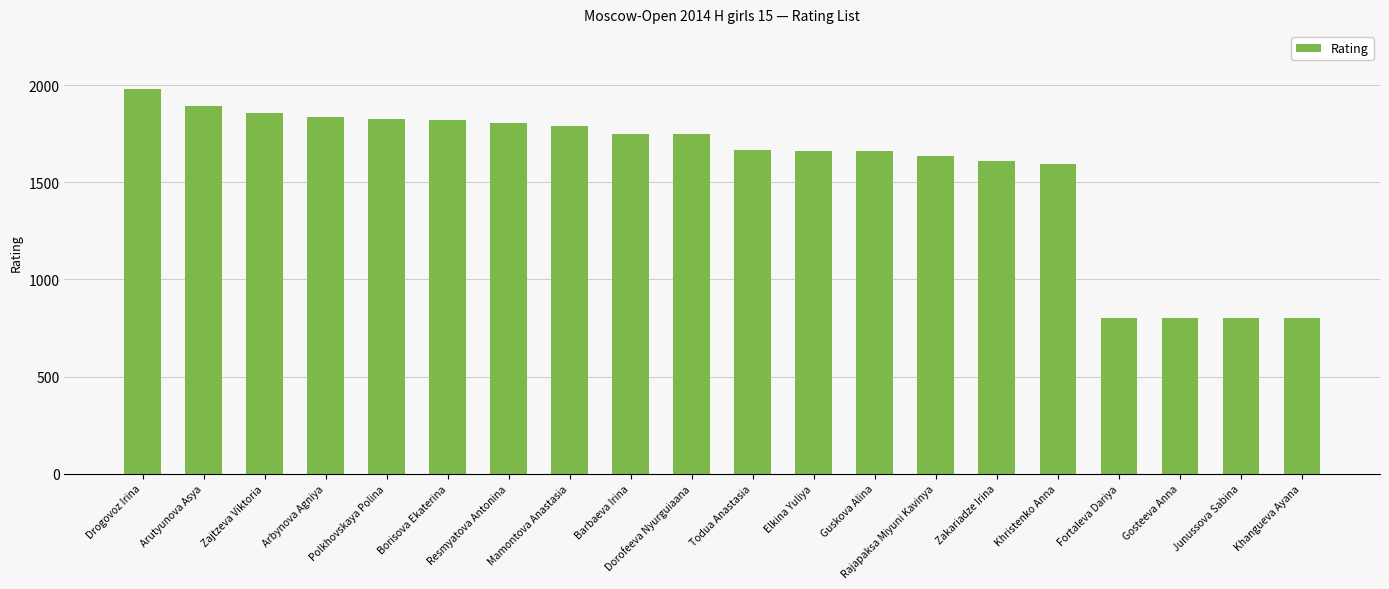

True or false: the data shows 535 at Fortaleva Dariya.

False